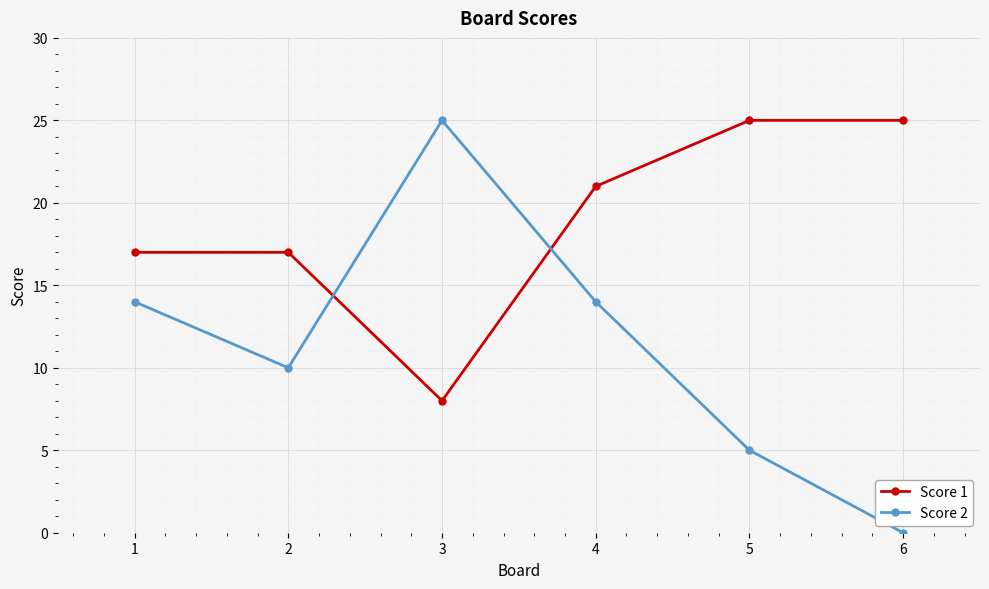

What is the sum of all Score 2 values?

68